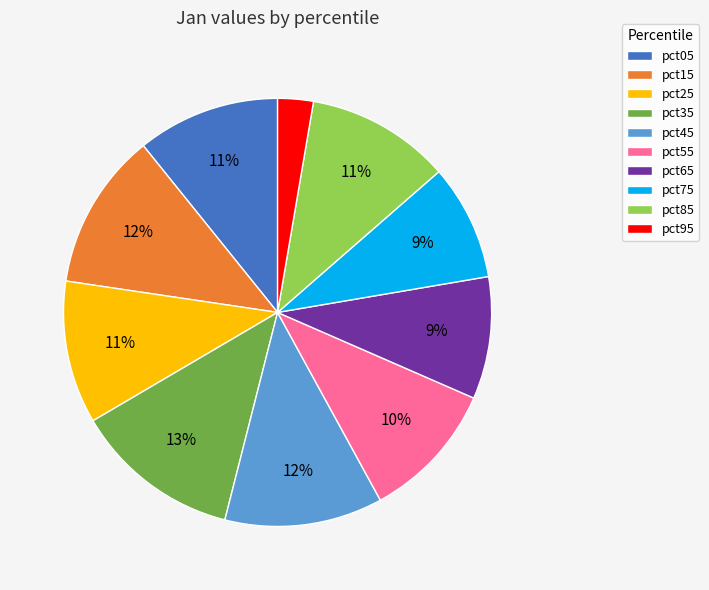

Does pct75 account for over 50% of the chart?

No